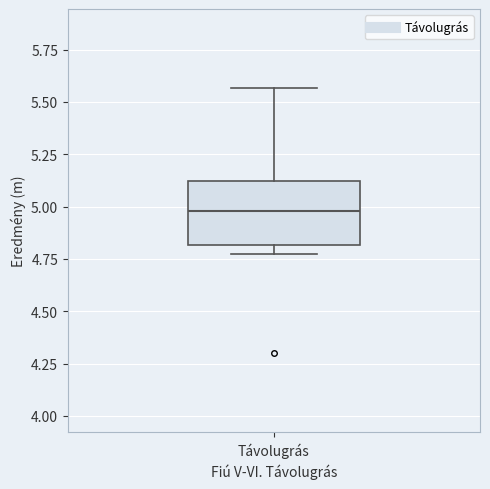

Read this box plot against the y-axis: the position of the median line, the range covered by the box, and the ends of both whiskers. The values are not printed on the chart, so give them approximately, as read against the axis.

median 5.00, box 4.80 to 5.10, whiskers 4.80 (just below the box's lower edge) to 5.55